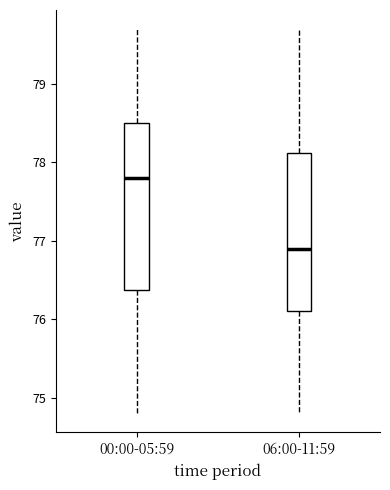

Which box's median line is the lowest?

06:00-11:59